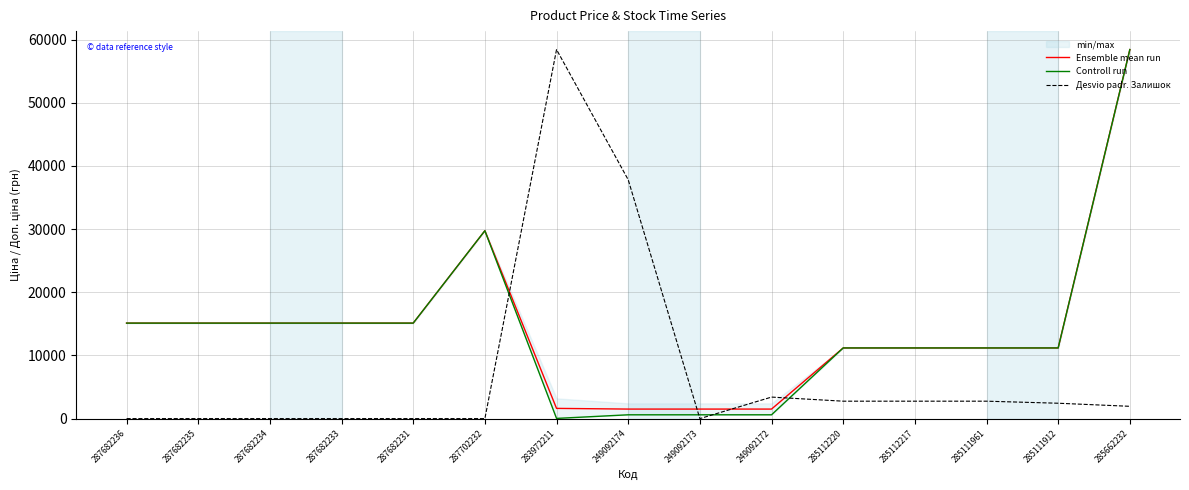

How many data points in Ensemble mean run are above 11188?

11